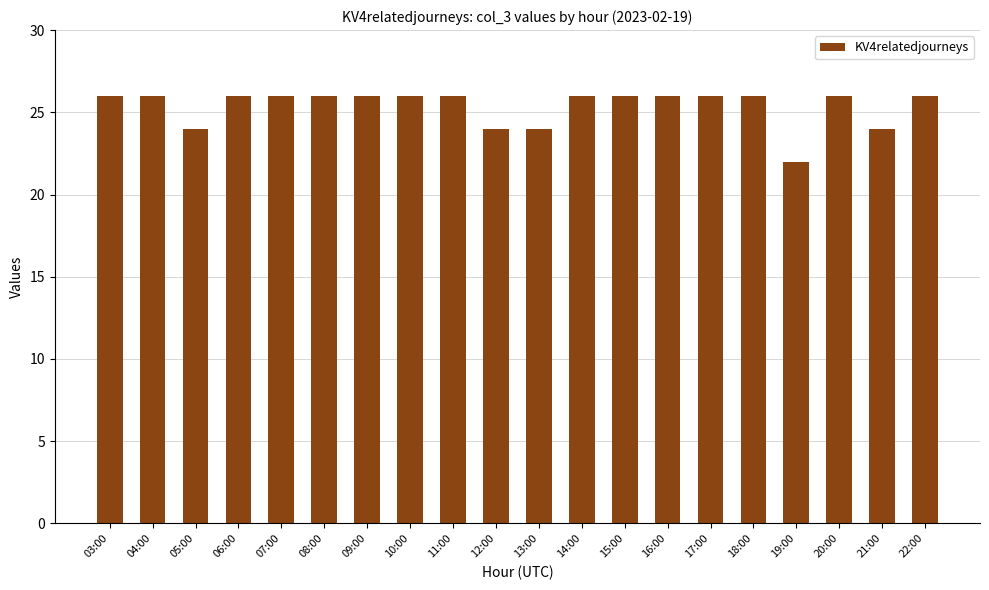

Reading left to right, list all the values displayed in this chart.

03:00=26	04:00=26	05:00=24	06:00=26	07:00=26	08:00=26	09:00=26	10:00=26	11:00=26	12:00=24	13:00=24	14:00=26	15:00=26	16:00=26	17:00=26	18:00=26	19:00=22	20:00=26	21:00=24	22:00=26